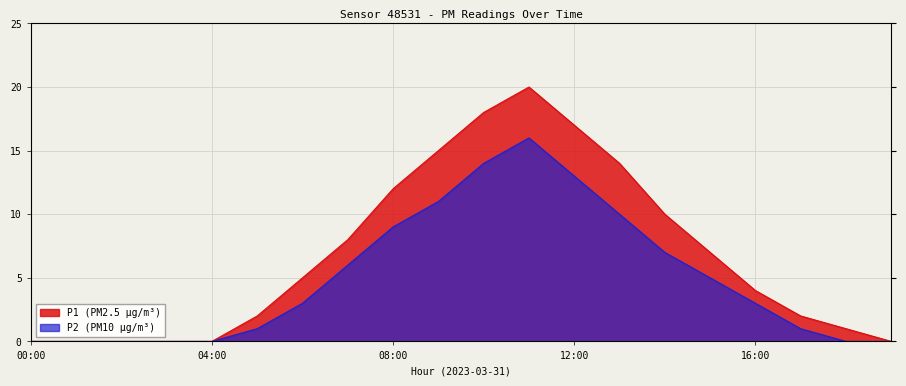

True or false: P1 has more than 0 points higher than both neighbors.

True